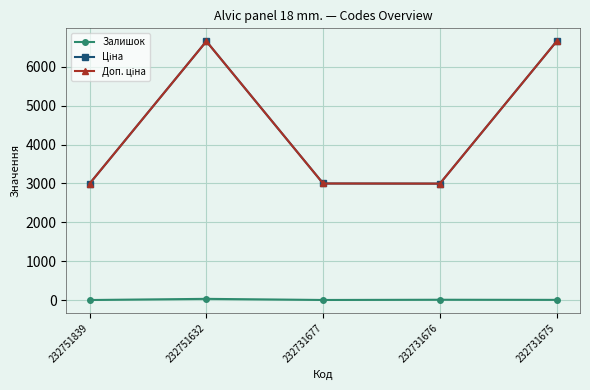

At how many categories does at least one series exceed 118?

5